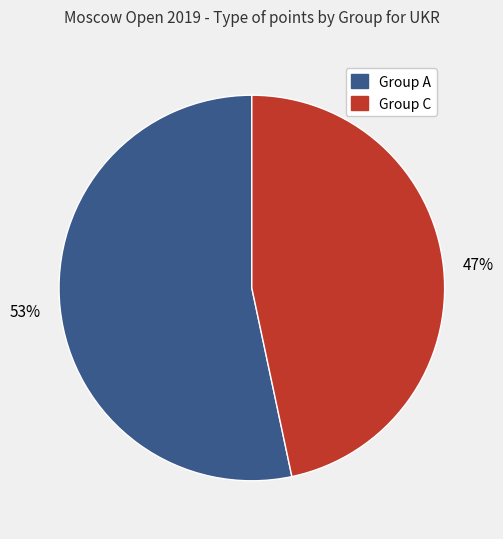

To the nearest percent, what is the average slice percentage?

50%